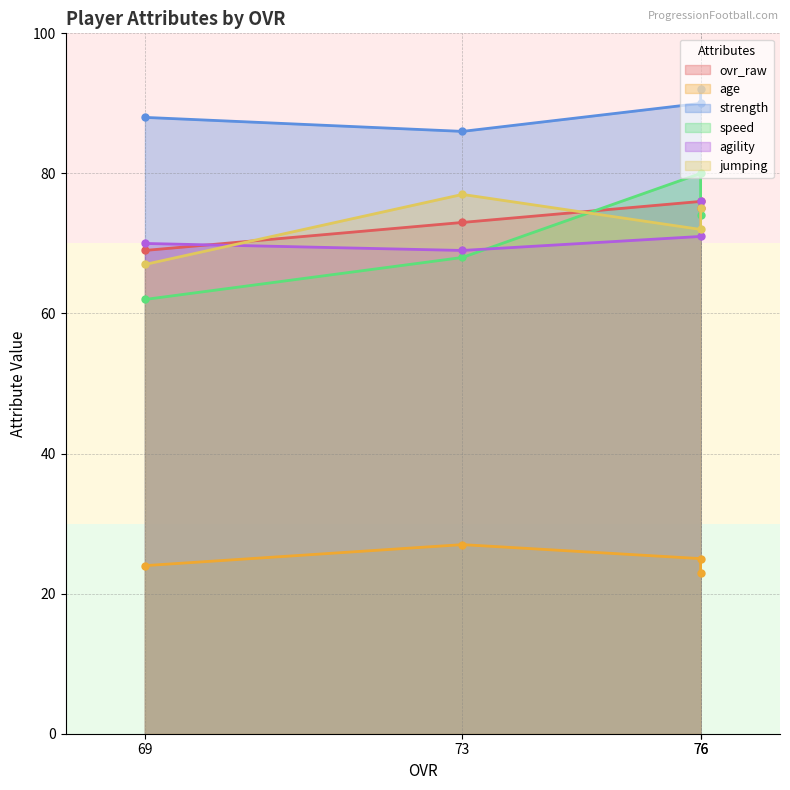

How many data points in ovr_raw are above 75?

1